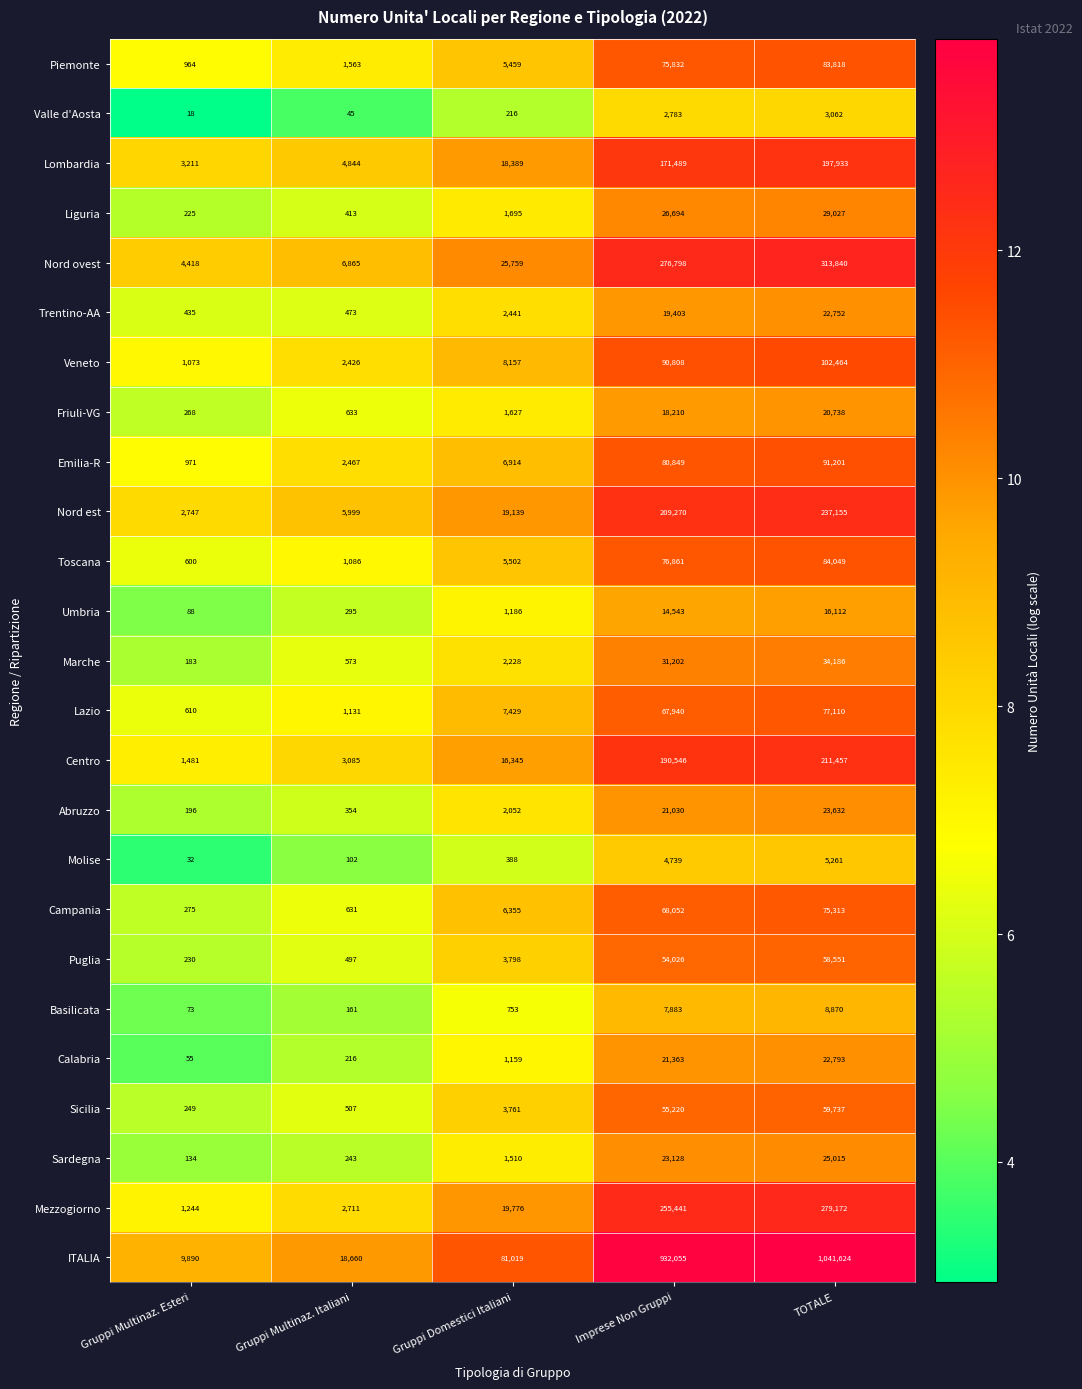

At which category does the chart reach its minimum across all series?

Gruppi Multinaz. Esteri